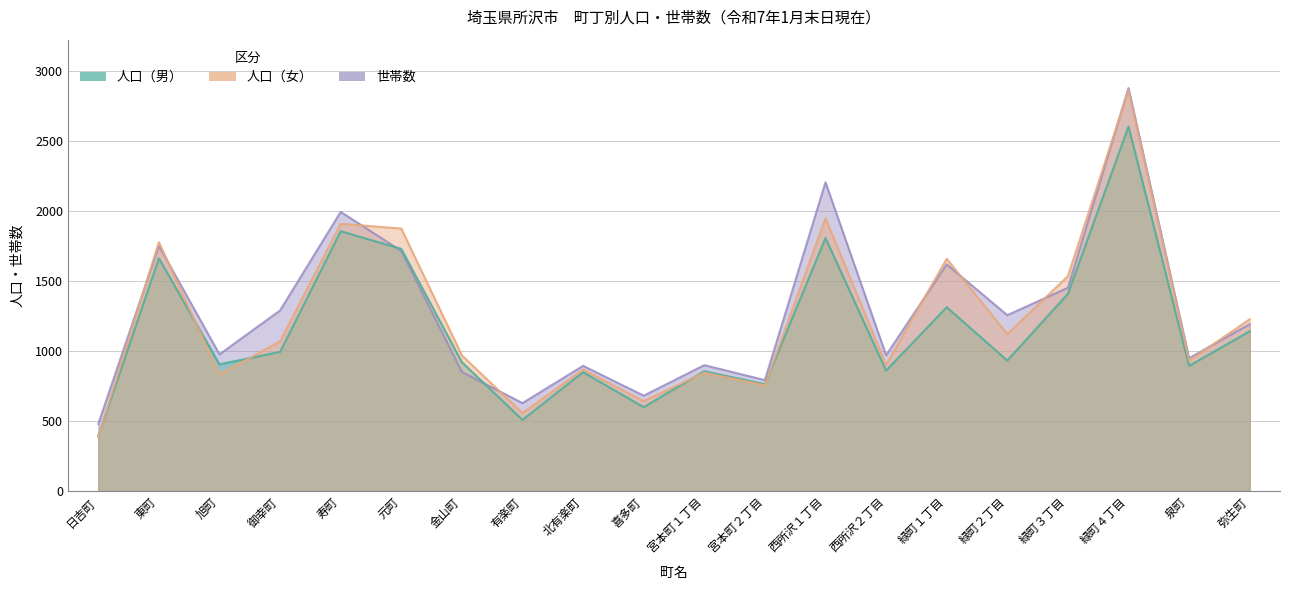

After their last crossing, which series has the higher values: 人口（女） or 人口（男）?

人口（女）